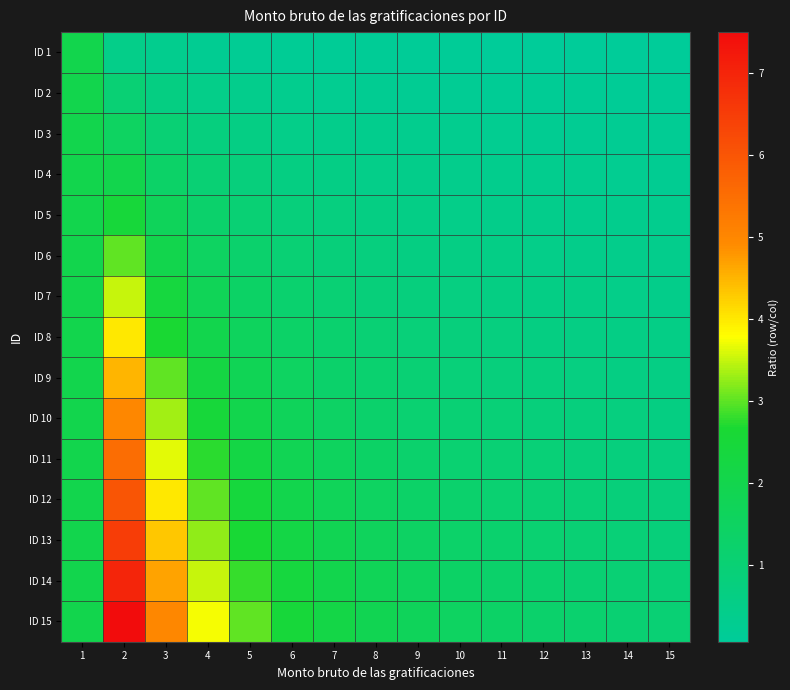

At 8, list the series in order from largest to smallest.

ID 15, ID 14, ID 13, ID 12, ID 11, ID 10, ID 9, ID 8, ID 7, ID 6, ID 5, ID 4, ID 3, ID 2, ID 1